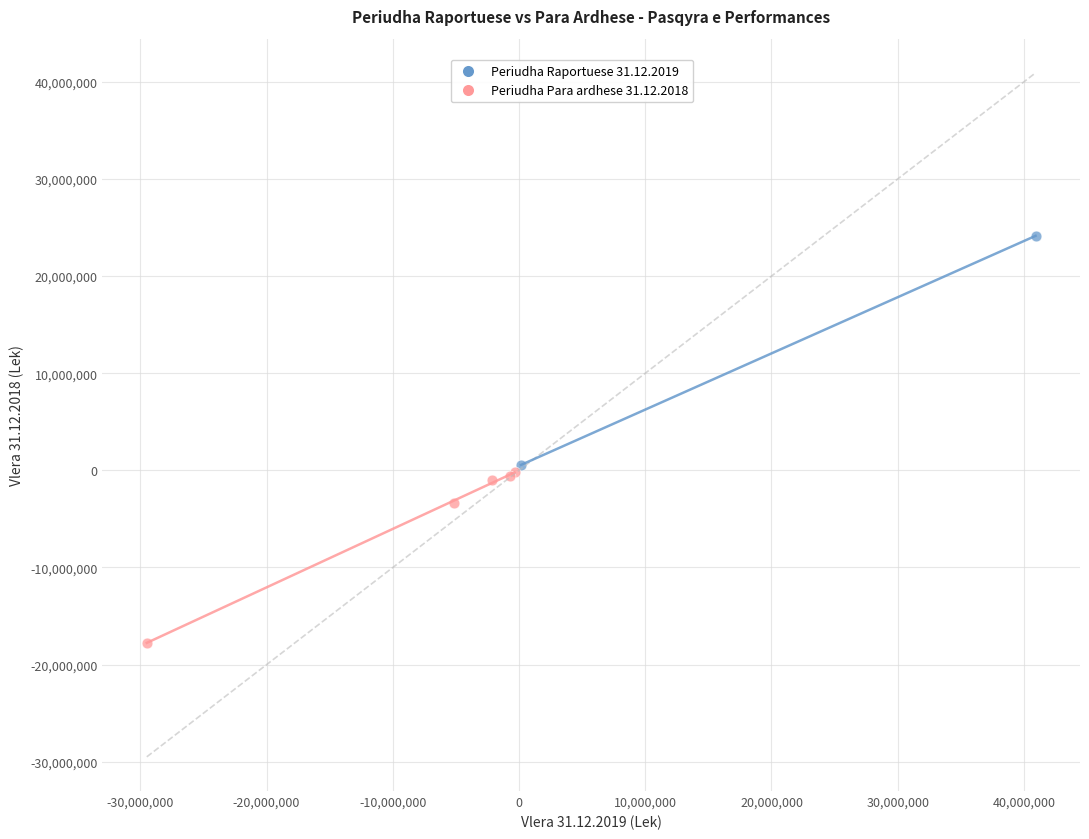

Which series has the largest Y range (max minus min)?

Periudha Raportuese 31.12.2019